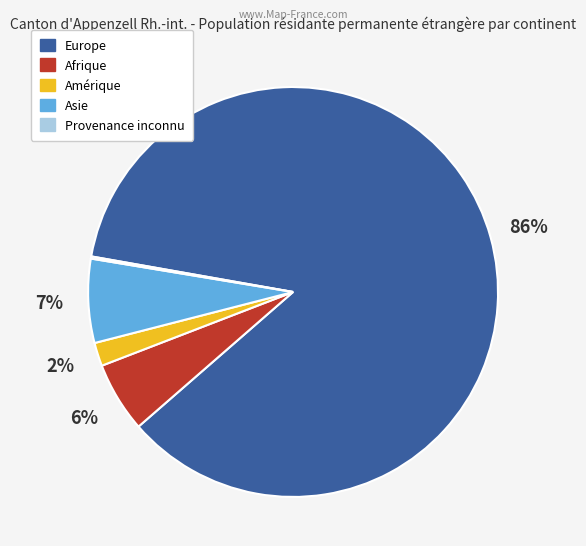

Is there any slice that represents more than half of the pie?

Yes